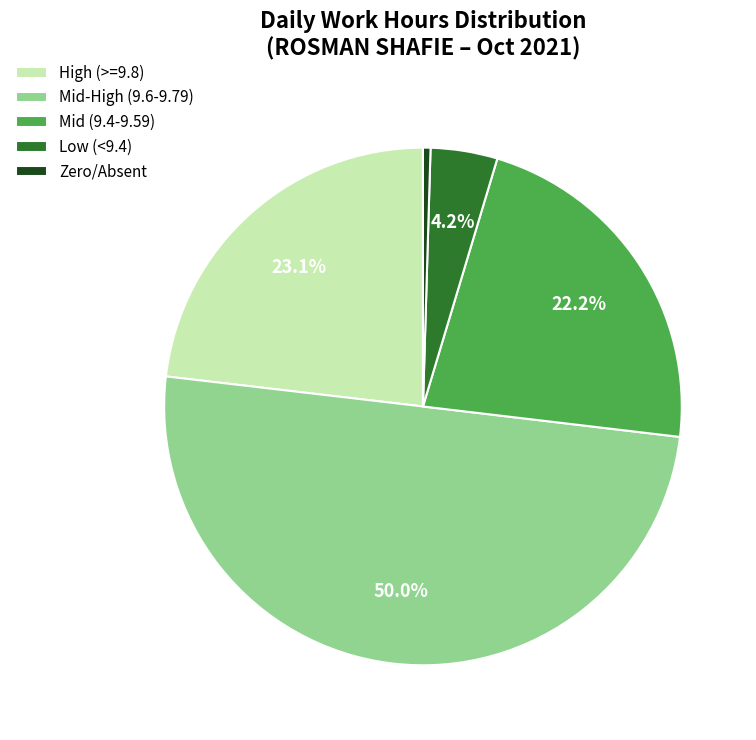

Rank the categories by value from lowest to highest.

Zero/Absent, Low (<9.4), Mid (9.4-9.59), High (>=9.8), Mid-High (9.6-9.79)